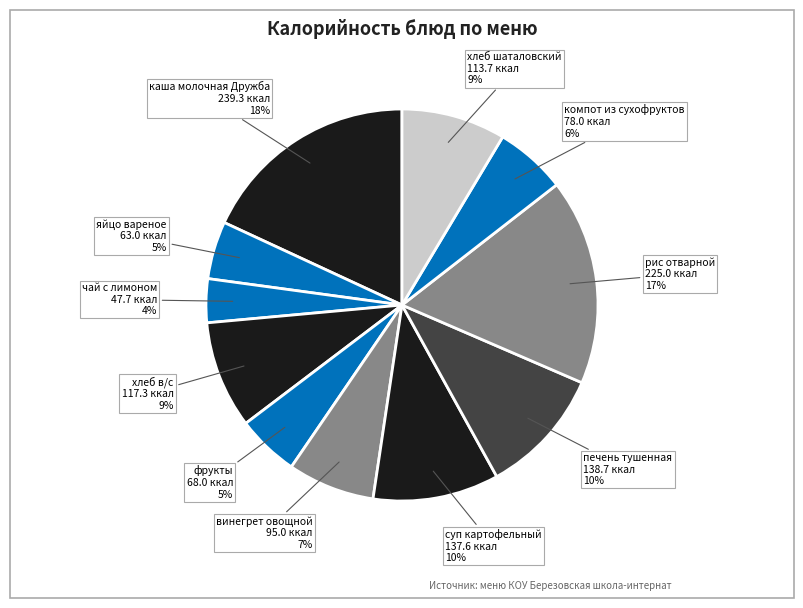

Is it true that компот из сухофруктов is 1% of the pie?

False